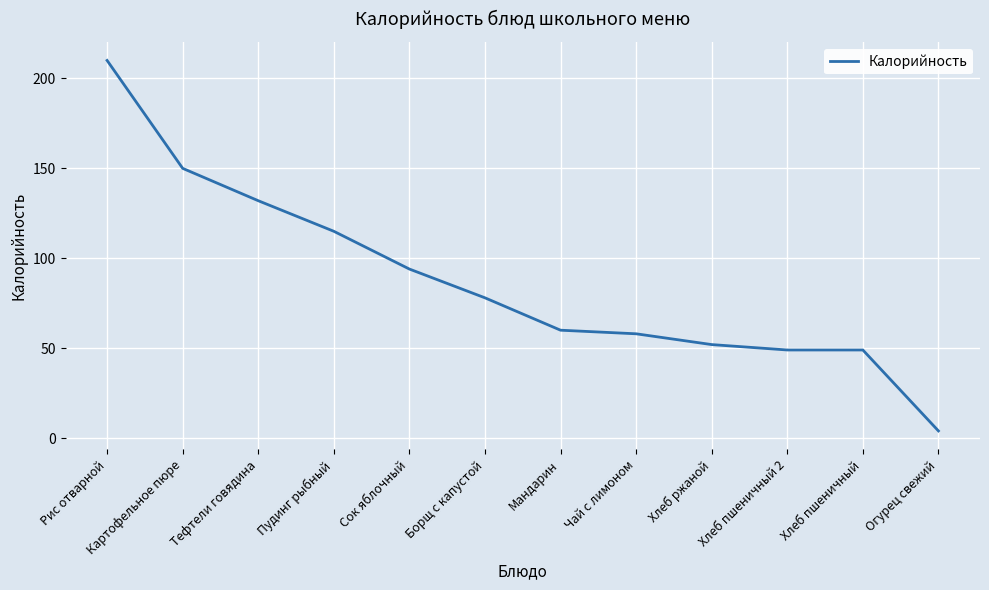

What position from the right is Чай с лимоном?

5